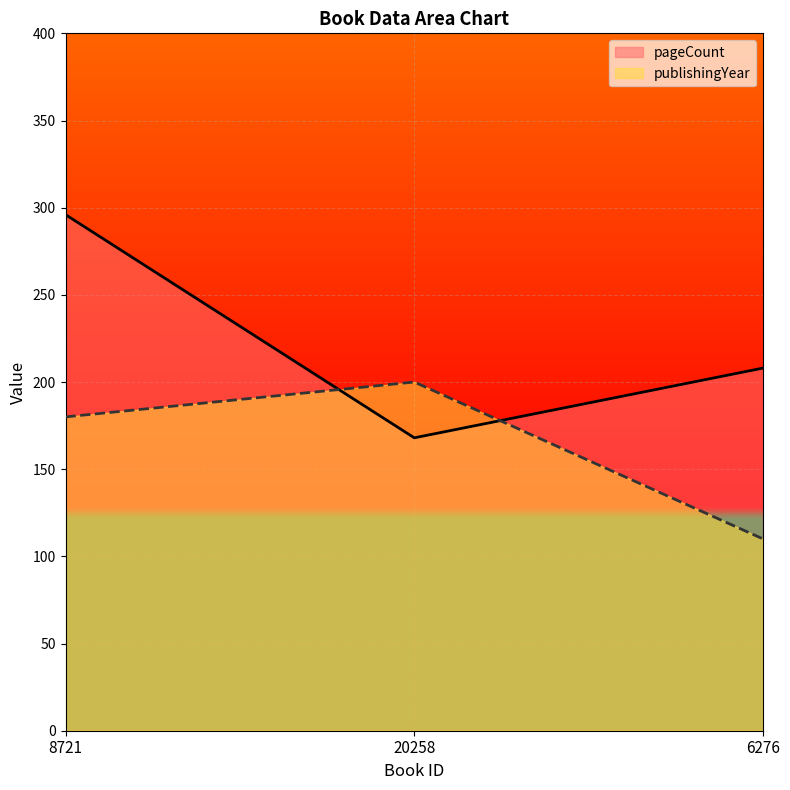

Where is pageCount nearest to the value 232?

6276